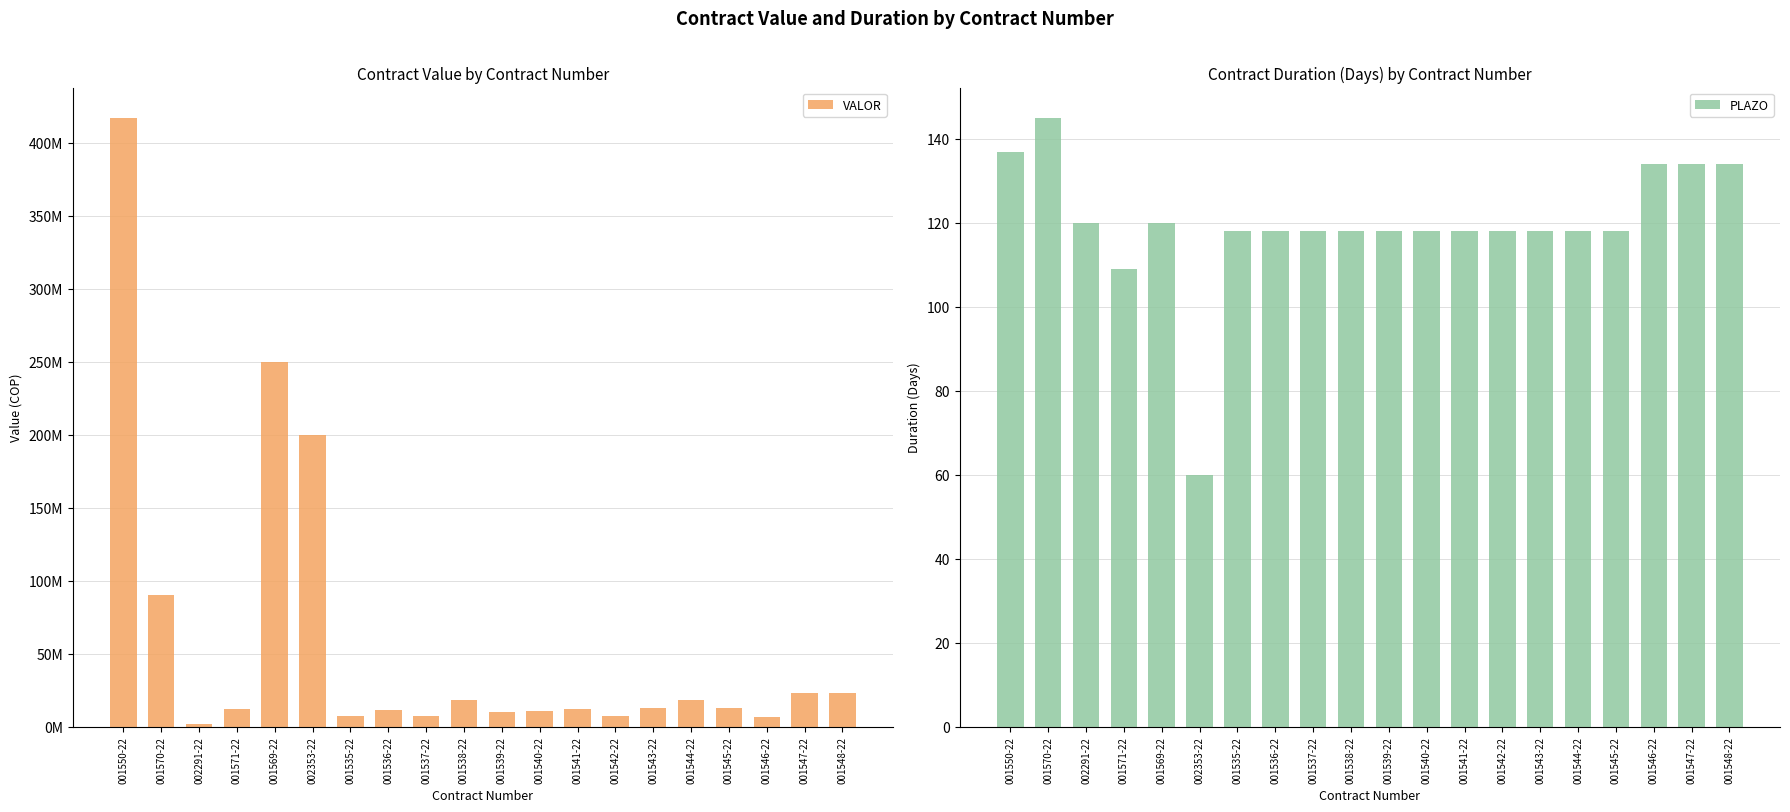

Read the PLAZO value at 001545-22.

118